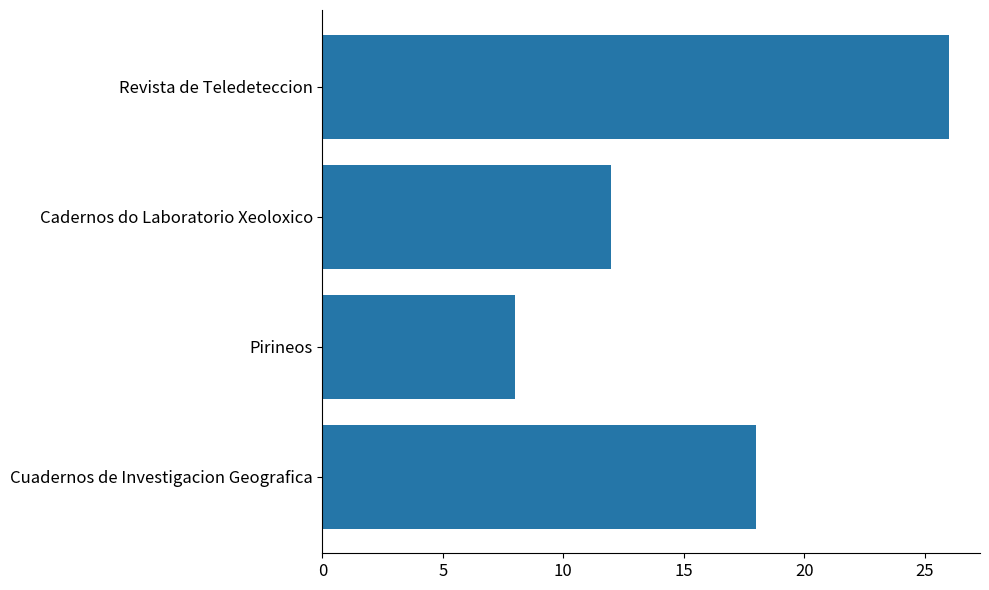

How many values are between 12 and 26?

3